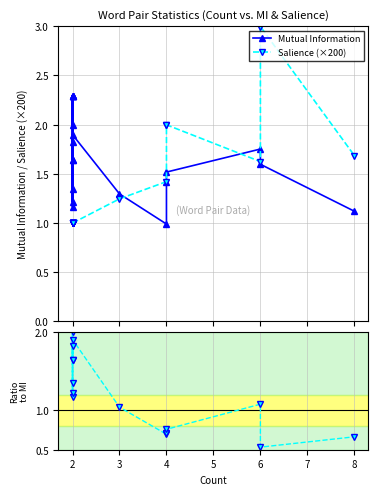

What is the value of the Salience (×200) point at the 17th from the left?

2.0